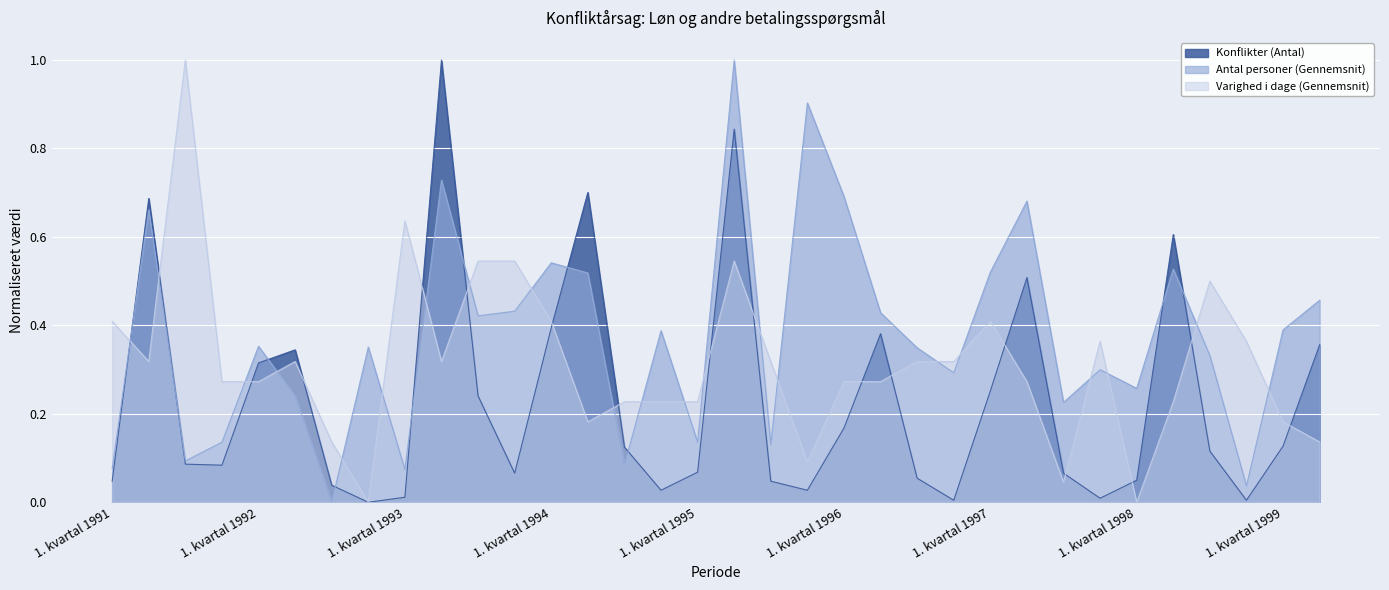

How many lines are shown in the chart?

3